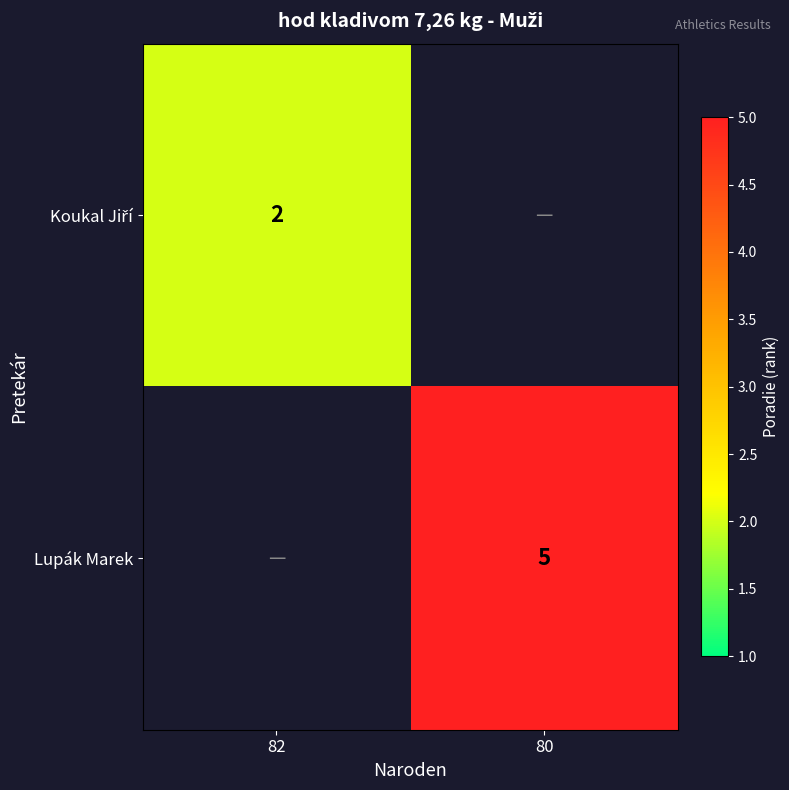

The Lupák Marek series shows 5 at 80. True or false?

True